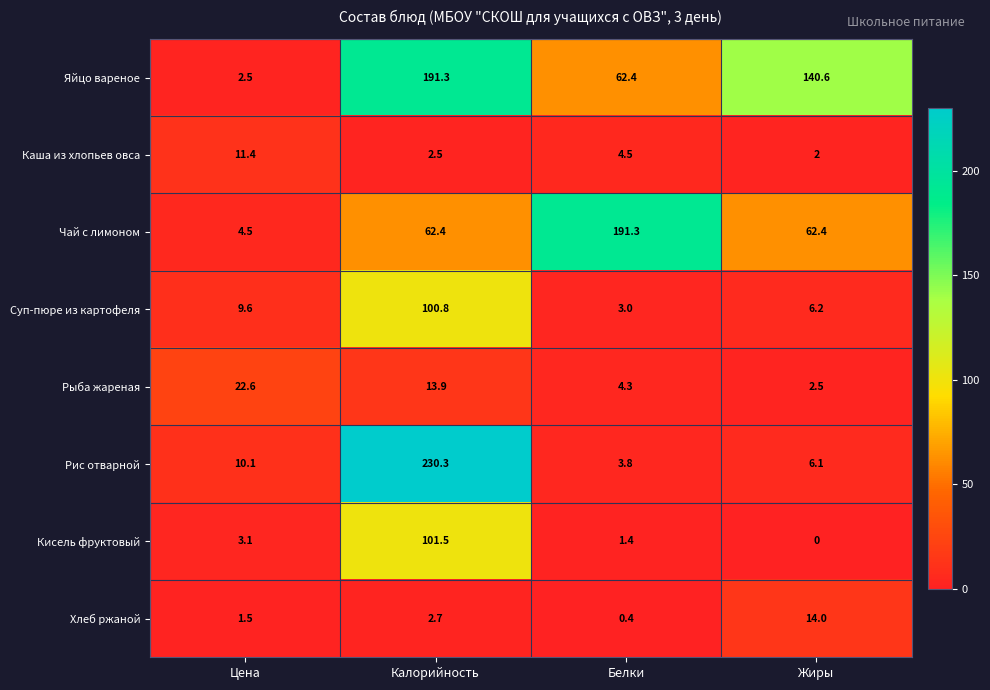

At which label is Яйцо вареное closest to 96?

Белки